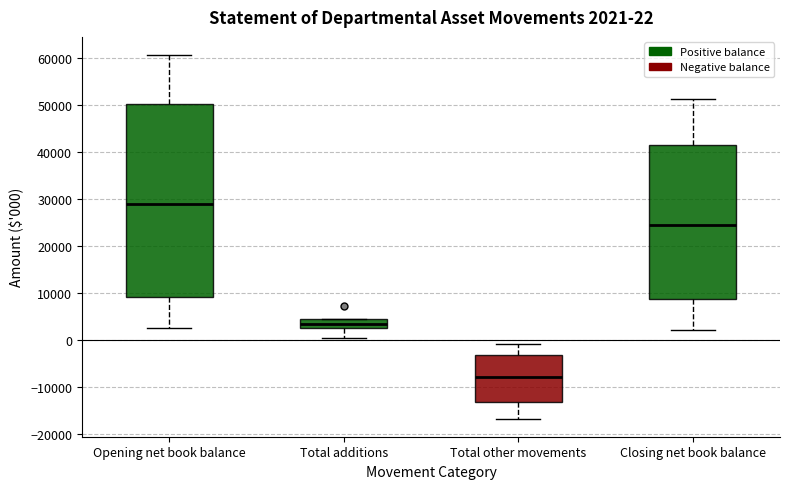

Which box has the lowest median line?

Total other movements